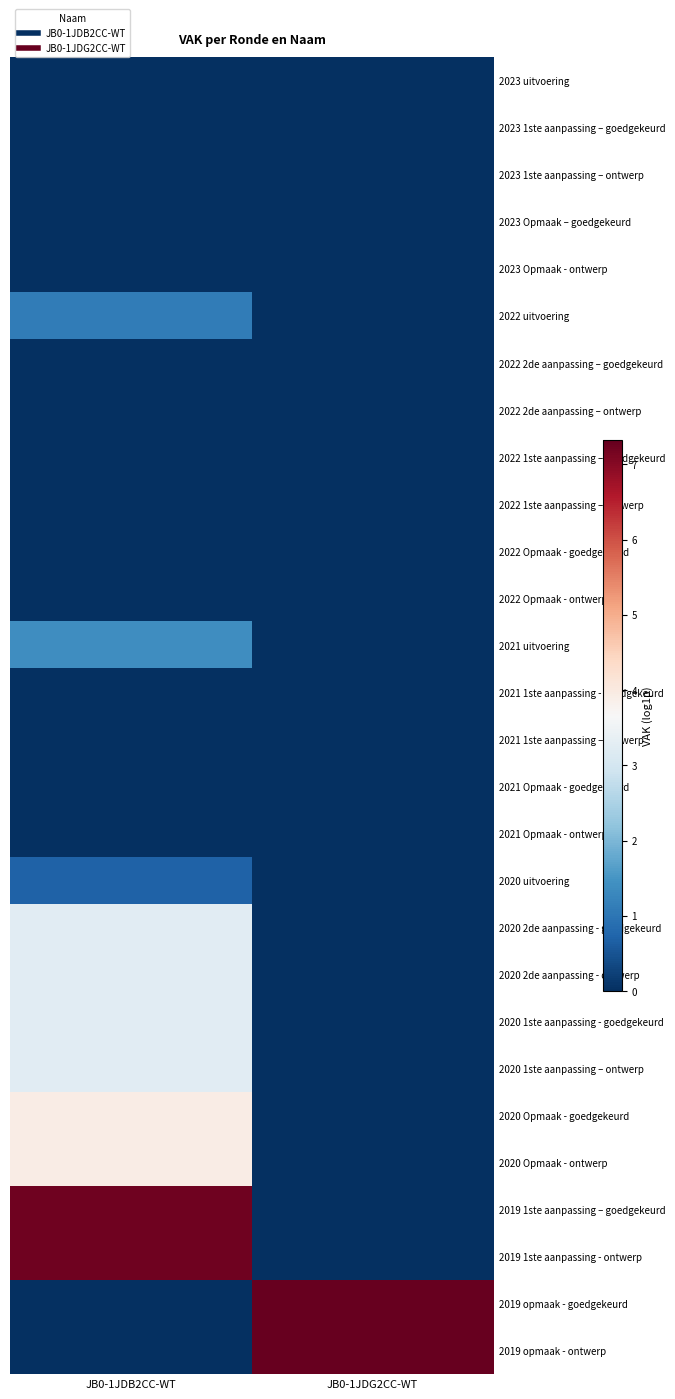

Reading right to left, list all the values displayed in this chart.

2023 uitvoering: JB0-1JDG2CC-WT=0.0	JB0-1JDB2CC-WT=0.0
2023 1ste aanpassing – goedgekeurd: JB0-1JDG2CC-WT=0.0	JB0-1JDB2CC-WT=0.0
2023 1ste aanpassing – ontwerp: JB0-1JDG2CC-WT=0.0	JB0-1JDB2CC-WT=0.0
2023 Opmaak – goedgekeurd: JB0-1JDG2CC-WT=0.0	JB0-1JDB2CC-WT=0.0
2023 Opmaak - ontwerp: JB0-1JDG2CC-WT=0.0	JB0-1JDB2CC-WT=0.0
2022 uitvoering: JB0-1JDG2CC-WT=0.0	JB0-1JDB2CC-WT=1.1
2022 2de aanpassing – goedgekeurd: JB0-1JDG2CC-WT=0.0	JB0-1JDB2CC-WT=0.0
2022 2de aanpassing – ontwerp: JB0-1JDG2CC-WT=0.0	JB0-1JDB2CC-WT=0.0
2022 1ste aanpassing – goedgekeurd: JB0-1JDG2CC-WT=0.0	JB0-1JDB2CC-WT=0.0
2022 1ste aanpassing – ontwerp: JB0-1JDG2CC-WT=0.0	JB0-1JDB2CC-WT=0.0
2022 Opmaak - goedgekeurd: JB0-1JDG2CC-WT=0.0	JB0-1JDB2CC-WT=0.0
2022 Opmaak - ontwerp: JB0-1JDG2CC-WT=0.0	JB0-1JDB2CC-WT=0.0
2021 uitvoering: JB0-1JDG2CC-WT=0.0	JB0-1JDB2CC-WT=1.4
2021 1ste aanpassing - goedgekeurd: JB0-1JDG2CC-WT=0.0	JB0-1JDB2CC-WT=0.0
2021 1ste aanpassing – ontwerp: JB0-1JDG2CC-WT=0.0	JB0-1JDB2CC-WT=0.0
2021 Opmaak - goedgekeurd: JB0-1JDG2CC-WT=0.0	JB0-1JDB2CC-WT=0.0
2021 Opmaak - ontwerp: JB0-1JDG2CC-WT=0.0	JB0-1JDB2CC-WT=0.0
2020 uitvoering: JB0-1JDG2CC-WT=0.0	JB0-1JDB2CC-WT=0.7
2020 2de aanpassing - goedgekeurd: JB0-1JDG2CC-WT=0.0	JB0-1JDB2CC-WT=3.3
2020 2de aanpassing - ontwerp: JB0-1JDG2CC-WT=0.0	JB0-1JDB2CC-WT=3.3
2020 1ste aanpassing - goedgekeurd: JB0-1JDG2CC-WT=0.0	JB0-1JDB2CC-WT=3.3
2020 1ste aanpassing – ontwerp: JB0-1JDG2CC-WT=0.0	JB0-1JDB2CC-WT=3.3
2020 Opmaak - goedgekeurd: JB0-1JDG2CC-WT=0.0	JB0-1JDB2CC-WT=3.9
2020 Opmaak - ontwerp: JB0-1JDG2CC-WT=0.0	JB0-1JDB2CC-WT=3.9
2019 1ste aanpassing – goedgekeurd: JB0-1JDG2CC-WT=0.0	JB0-1JDB2CC-WT=7.2
2019 1ste aanpassing - ontwerp: JB0-1JDG2CC-WT=0.0	JB0-1JDB2CC-WT=7.2
2019 opmaak - goedgekeurd: JB0-1JDG2CC-WT=7.3	JB0-1JDB2CC-WT=0.0
2019 opmaak - ontwerp: JB0-1JDG2CC-WT=7.3	JB0-1JDB2CC-WT=0.0